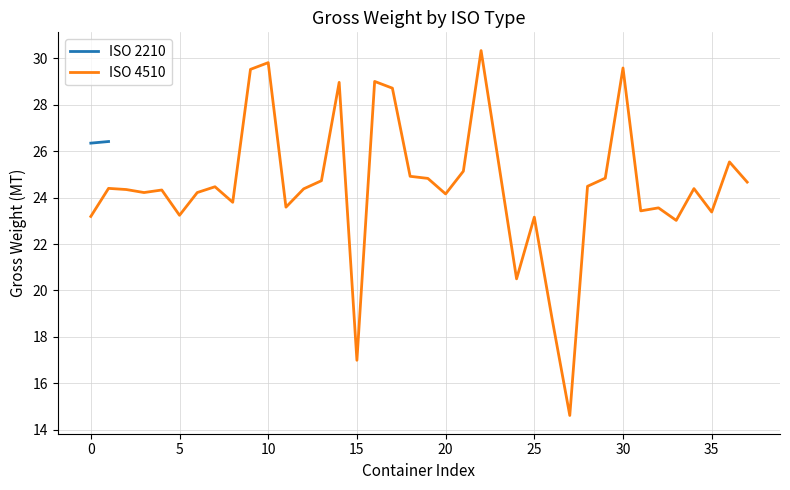

True or false: the data has more than 1 interior local peaks.

True